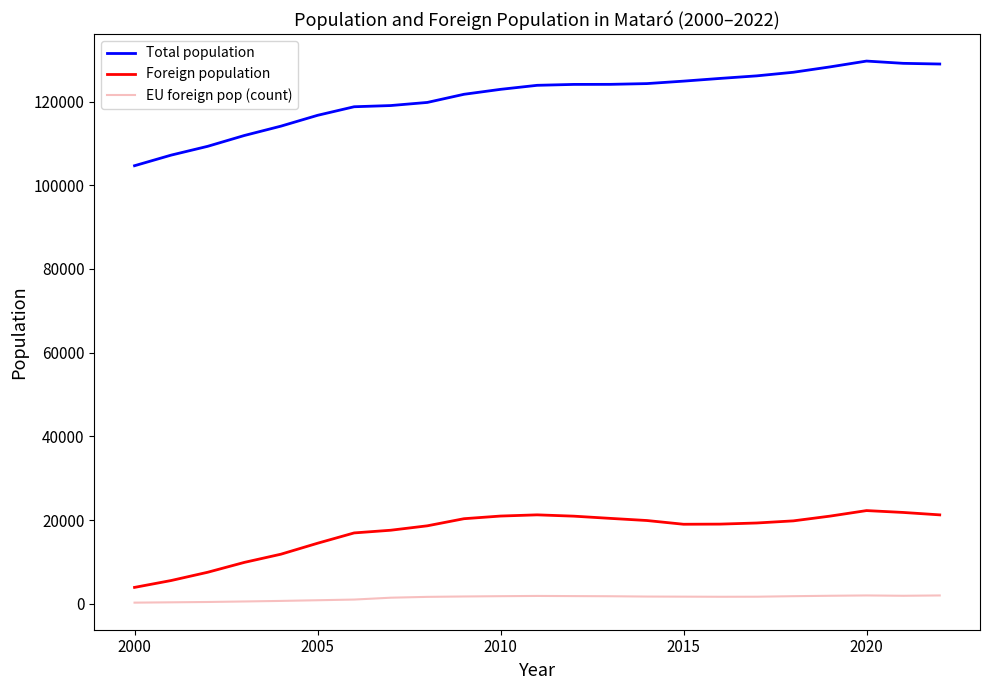

What are all the series names shown in the legend?

Total population, Foreign population, EU foreign pop (count)